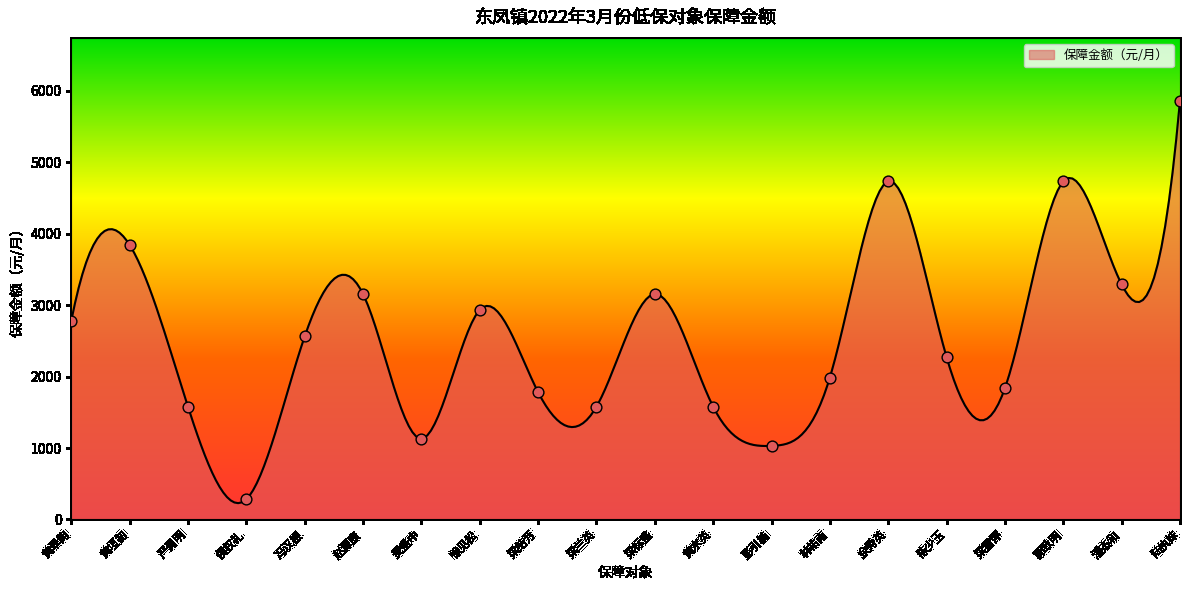

Which has a higher value, 严勇明 or 潘杰和?

潘杰和